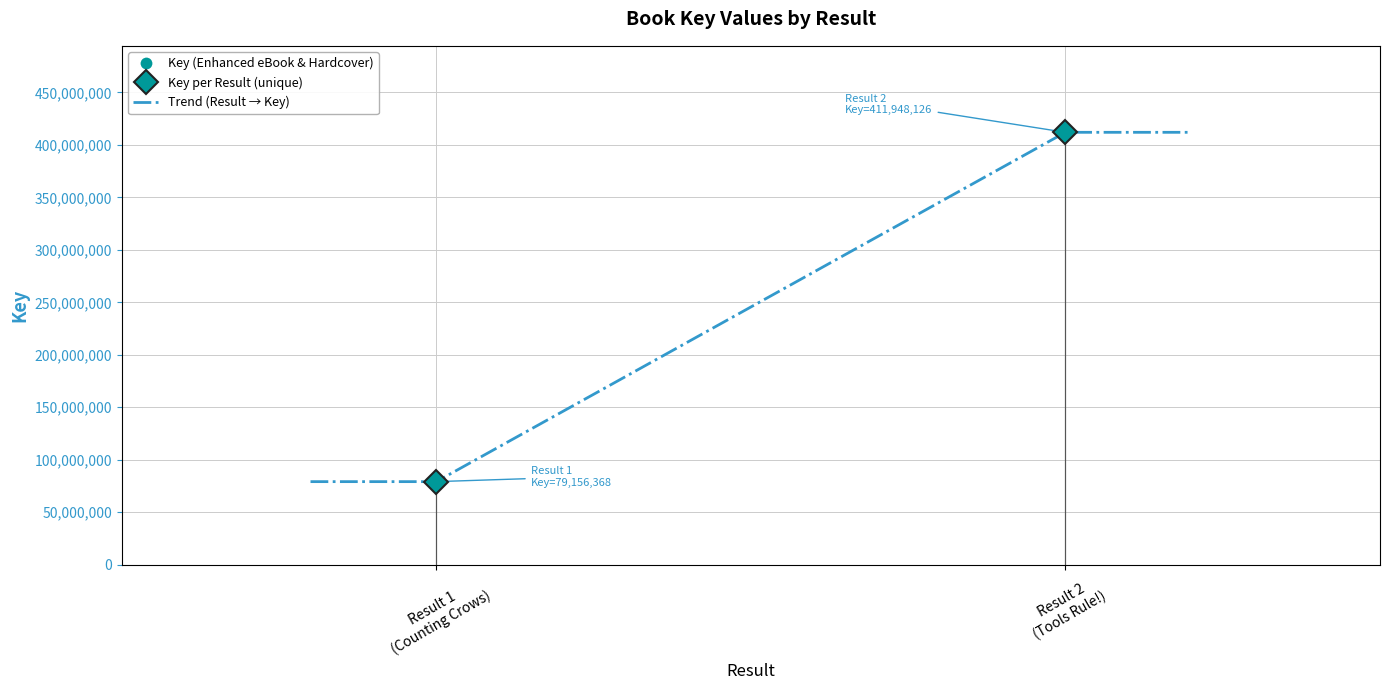

What is the maximum value for Trend (Result → Key)?

411948126.0